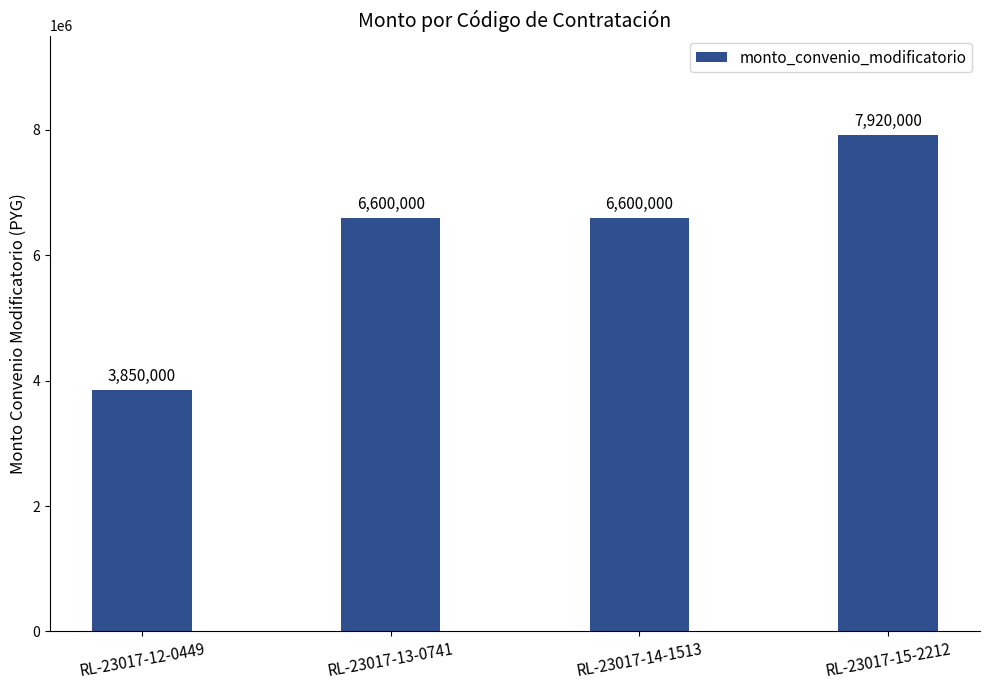

The chart shows a value of 7920000 at RL-23017-15-2212. True or false?

True